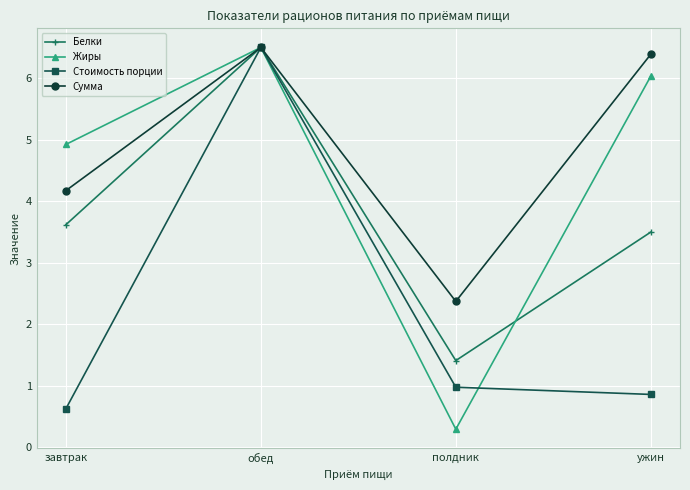

Which label corresponds to the smallest value in the chart?

полдник